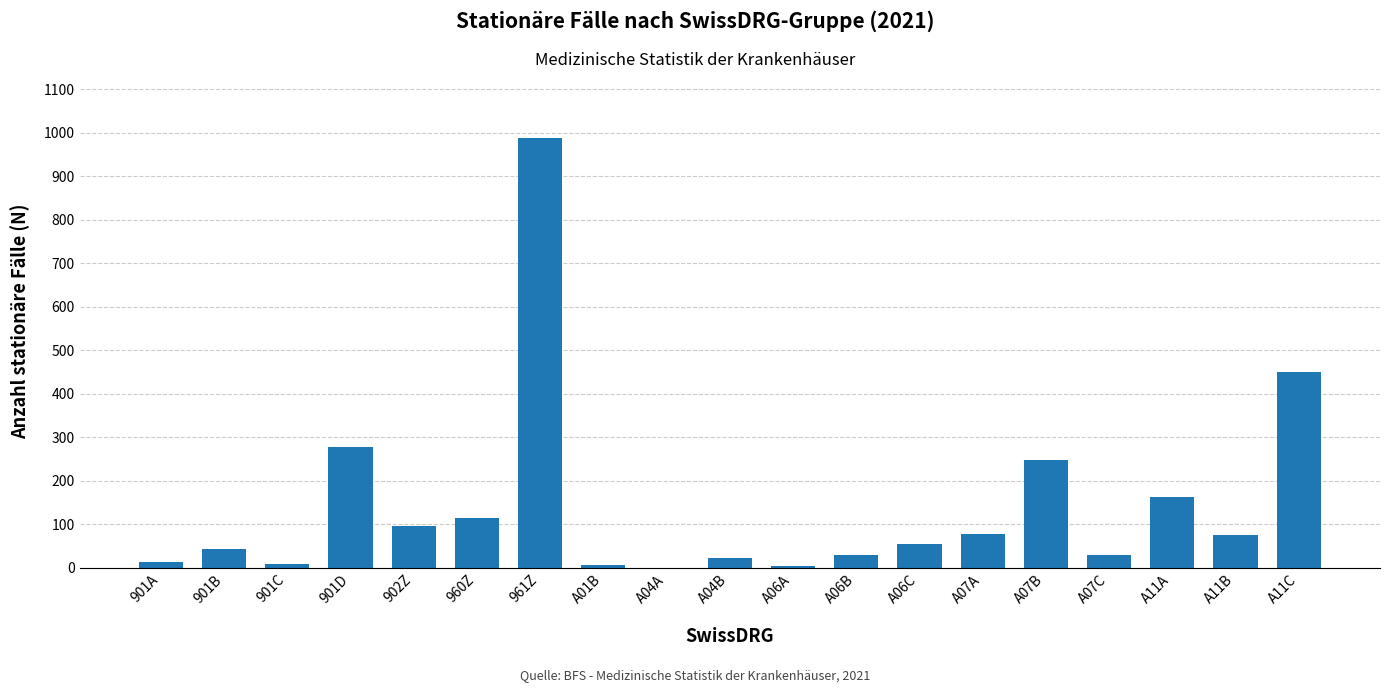

Count the number of categories in the chart.

19